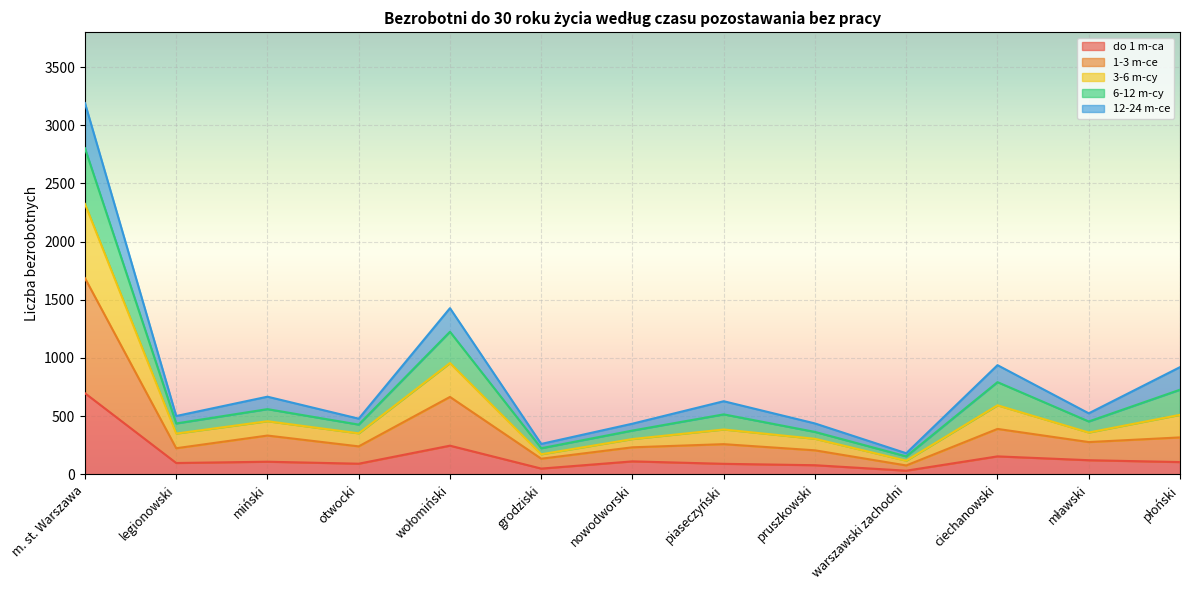

True or false: 3-6 m-cy has more than 1 points higher than both neighbors.

True